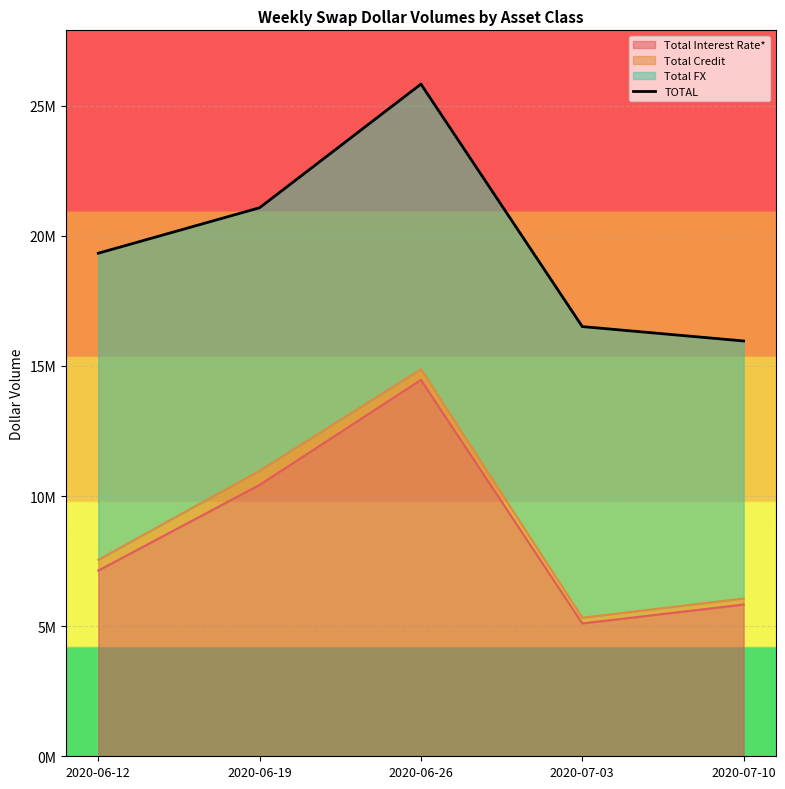

Where is the first local maximum?

2020-06-26